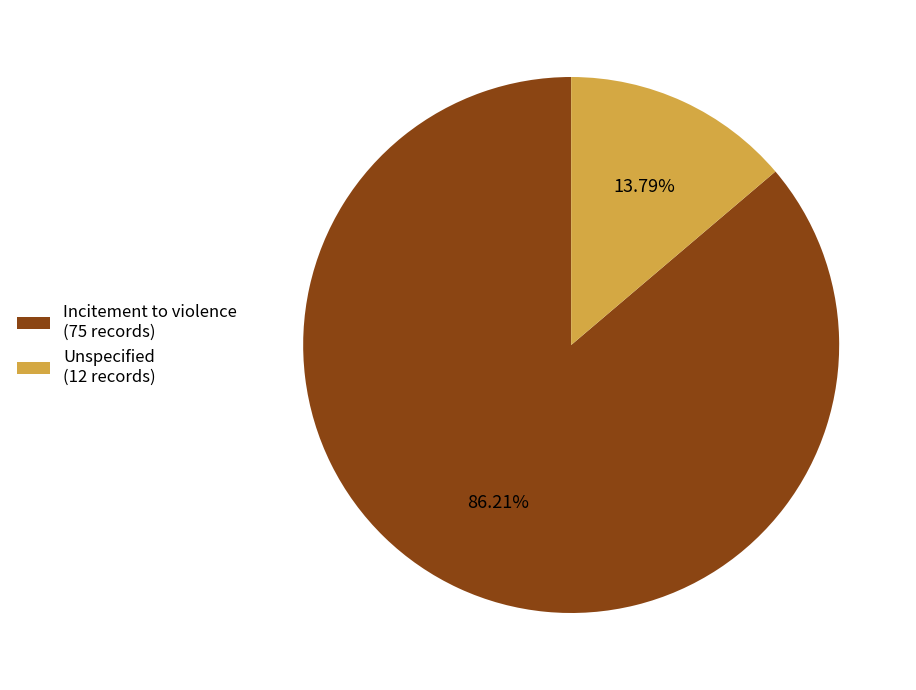

To the nearest percent, what portion does Incitement to violence represent?

86%